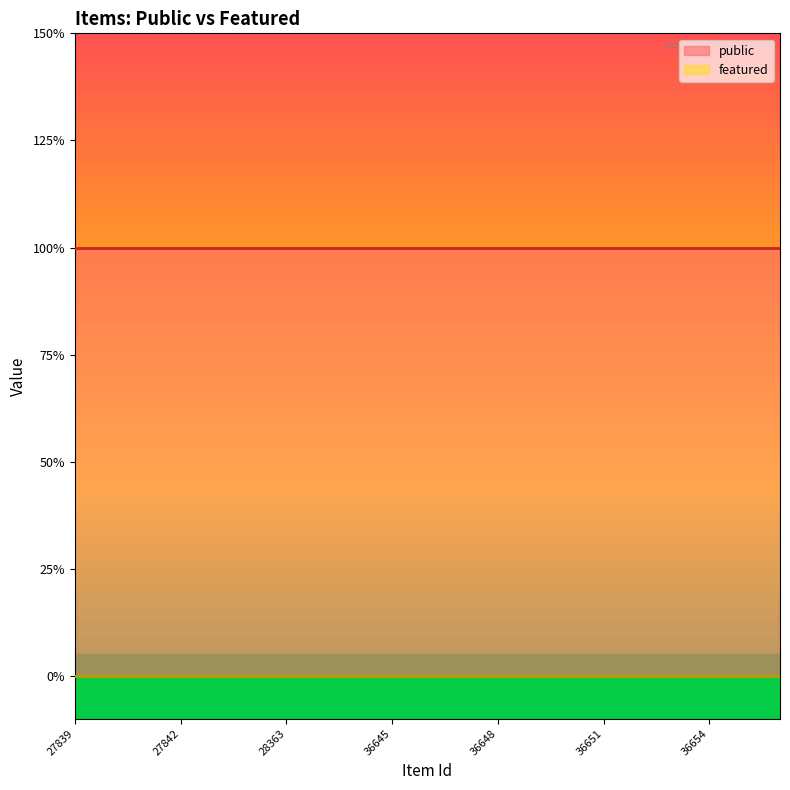

List the series in order of their overall mean, highest first.

public, featured